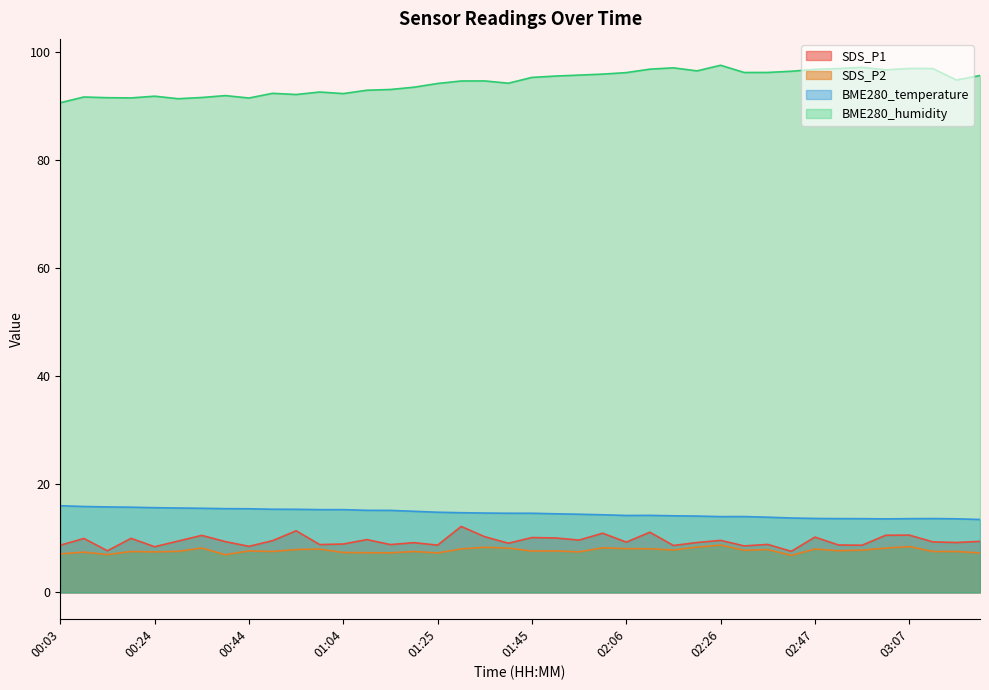

What is the difference between the maximum and minimum values in the SDS_P1 series?

4.6